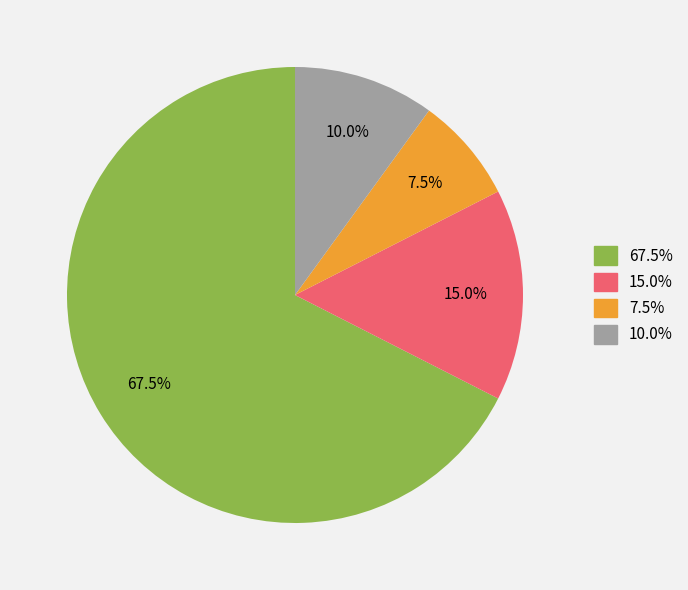

Does any single category account for the majority?

Yes